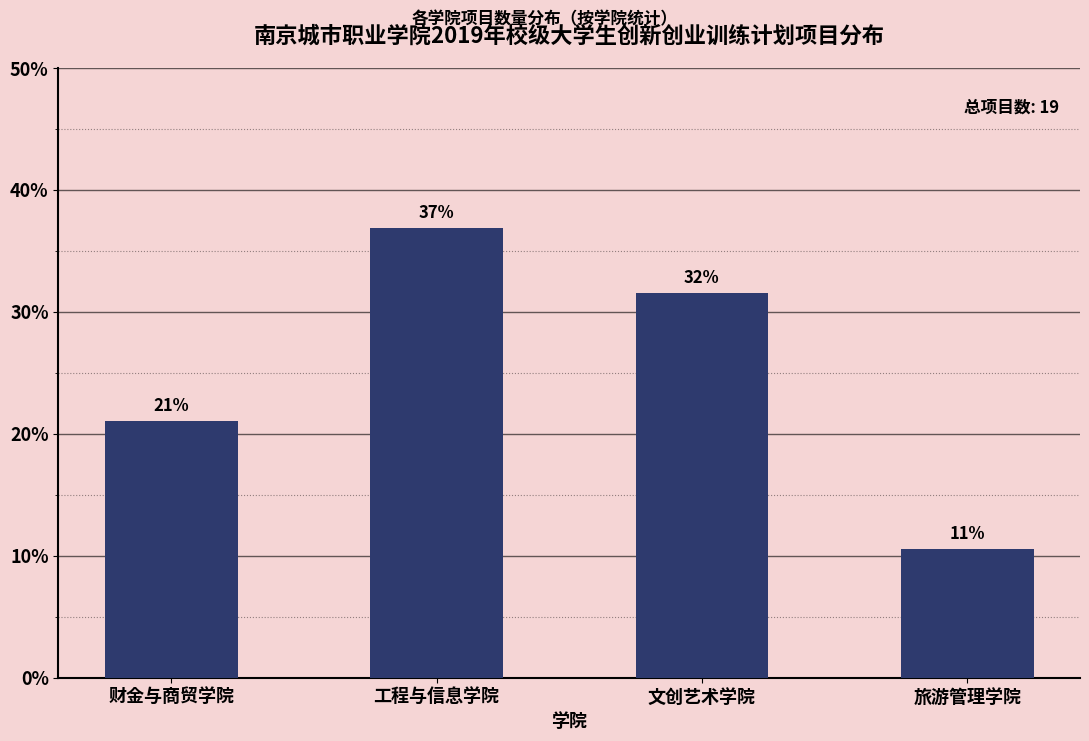

Rank the categories by value from lowest to highest.

旅游管理学院, 财金与商贸学院, 文创艺术学院, 工程与信息学院